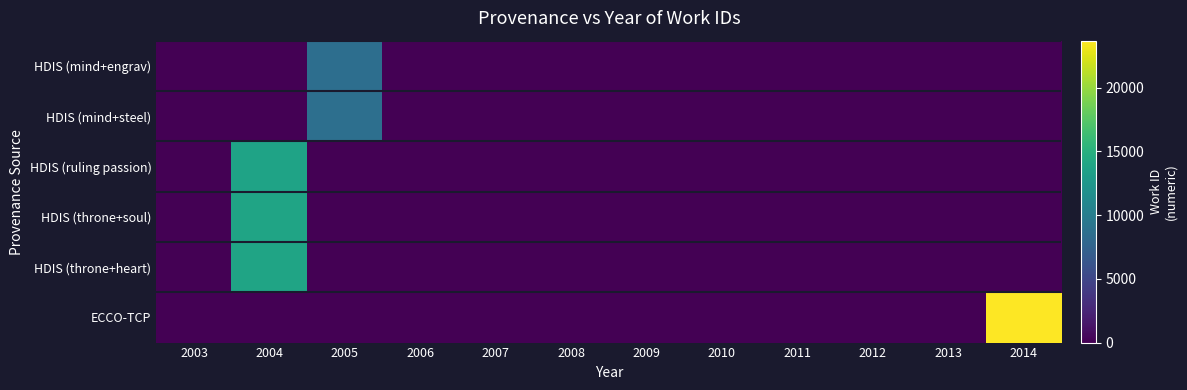

What is the greatest value displayed?

23676